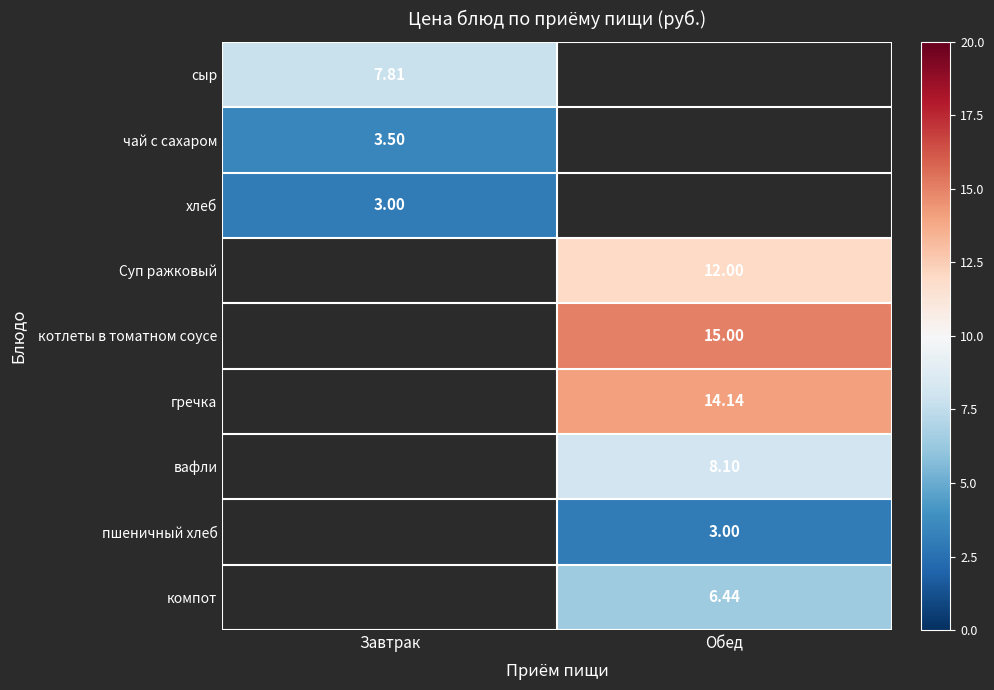

At which label does вафли first exceed 8?

Обед